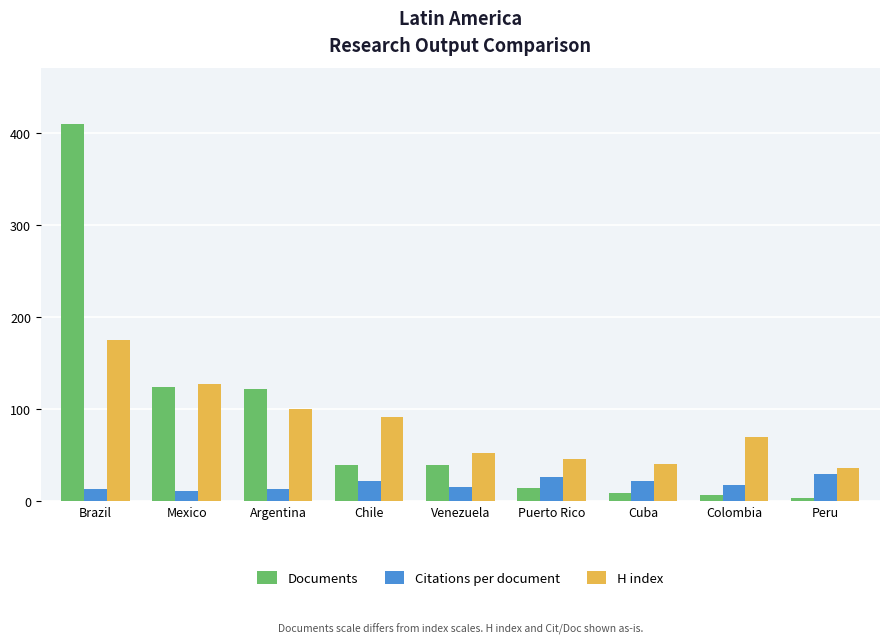

List the series in order of their peak value, lowest first.

Citations per document, H index, Documents